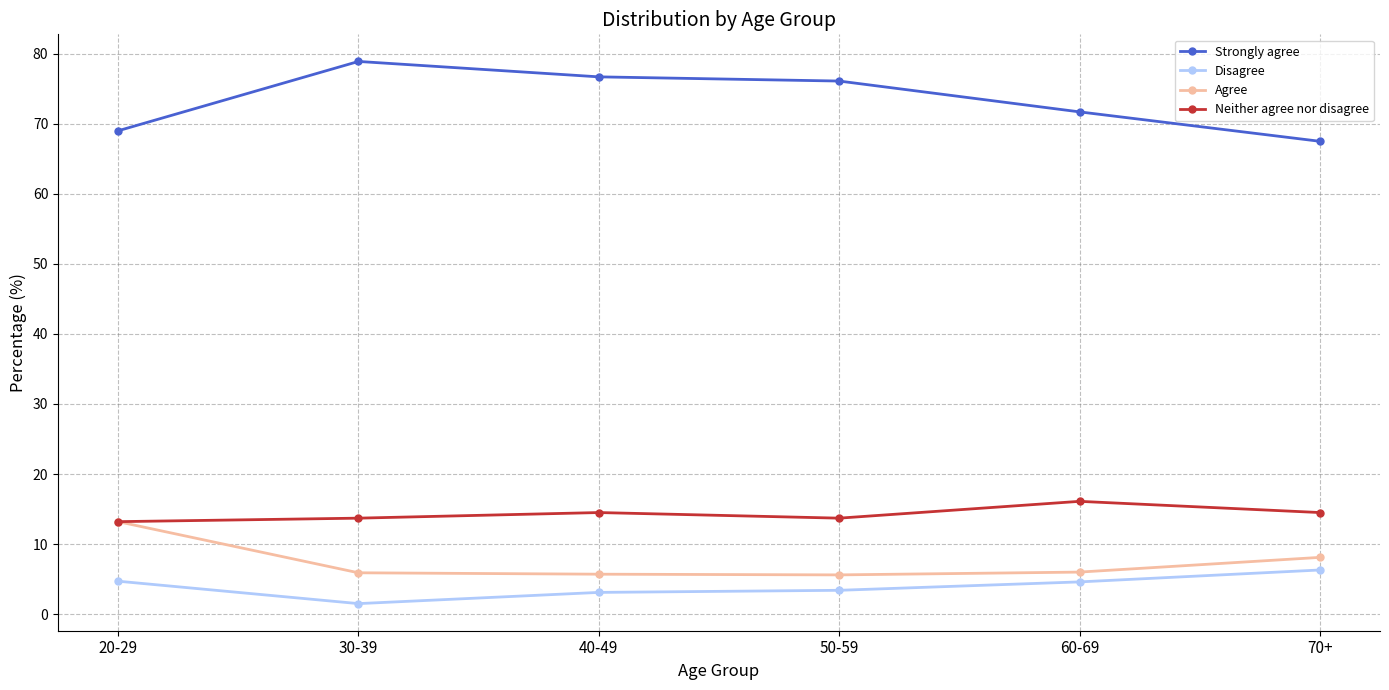

What is the value of the Strongly agree point at the 1st from the left?

69.0